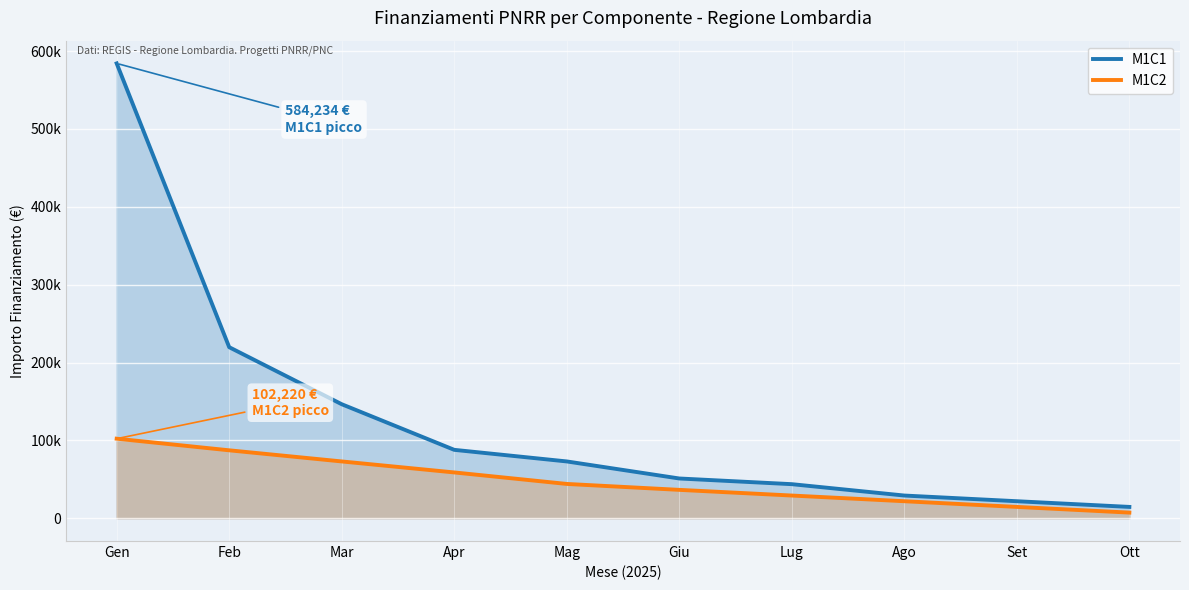

Reading left to right, transcribe all the data shown in this chart.

M1C1: Gen=584234	Feb=219750	Mar=146500	Apr=87901	Mag=73010	Giu=51107	Lug=43806	Ago=29204	Set=21903	Ott=14602
M1C2: Gen=102220	Feb=87301	Mar=73010	Apr=58880	Mag=44110	Giu=36500	Lug=29204	Ago=21903	Set=14602	Ott=7301